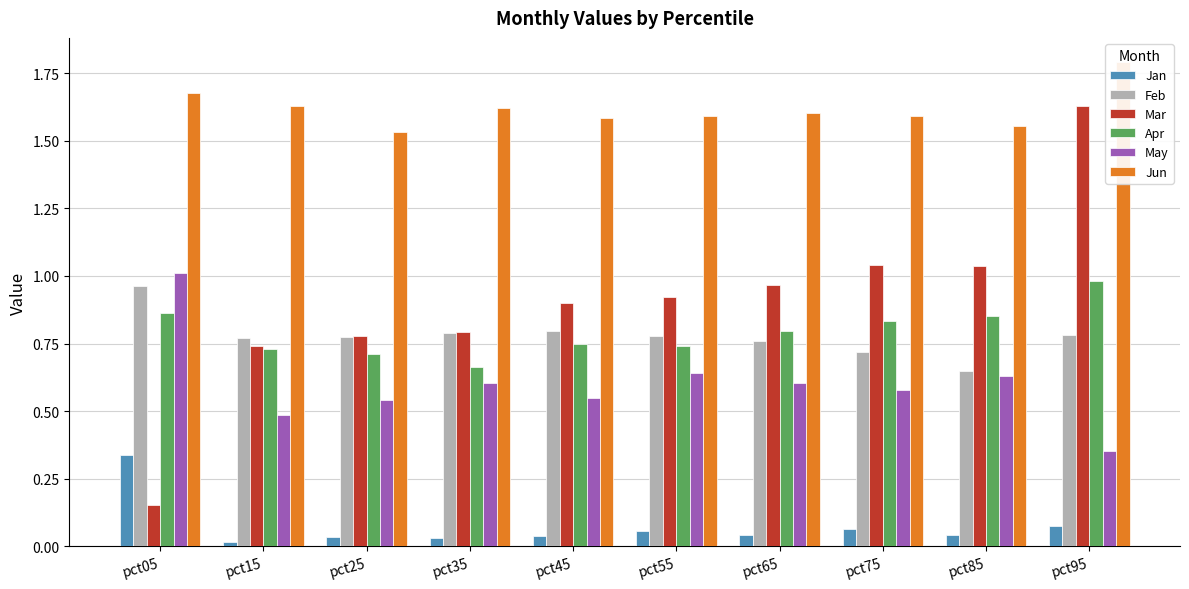

The May series shows 0.7 at pct15. True or false?

False